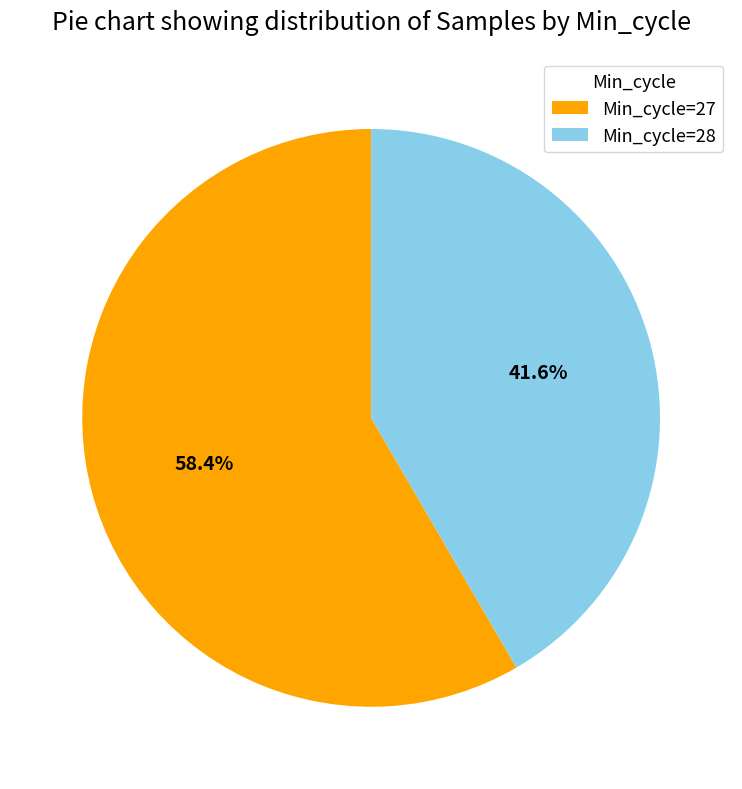

How many slices are in this pie chart?

2